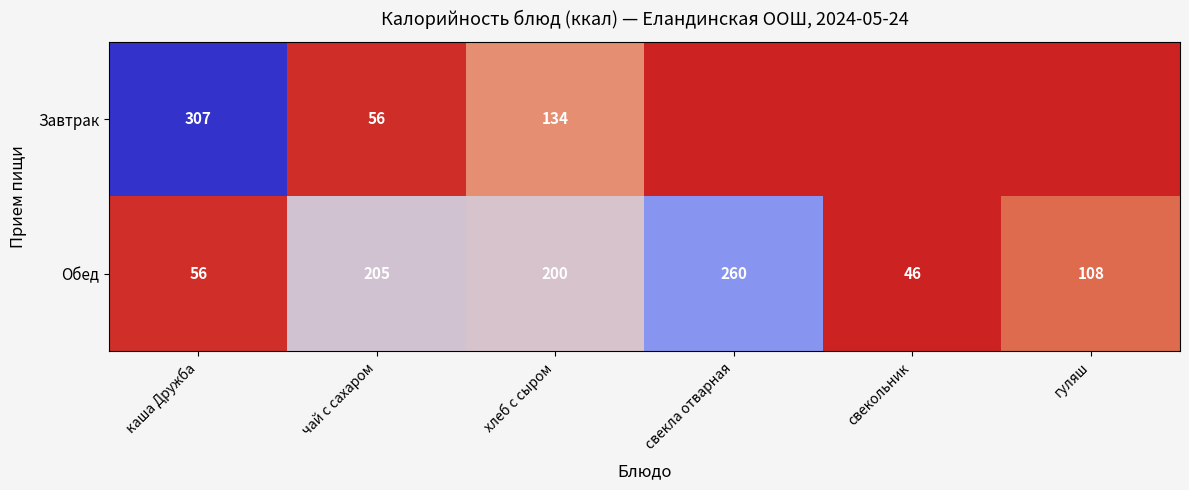

What is the greatest value displayed?

307.0